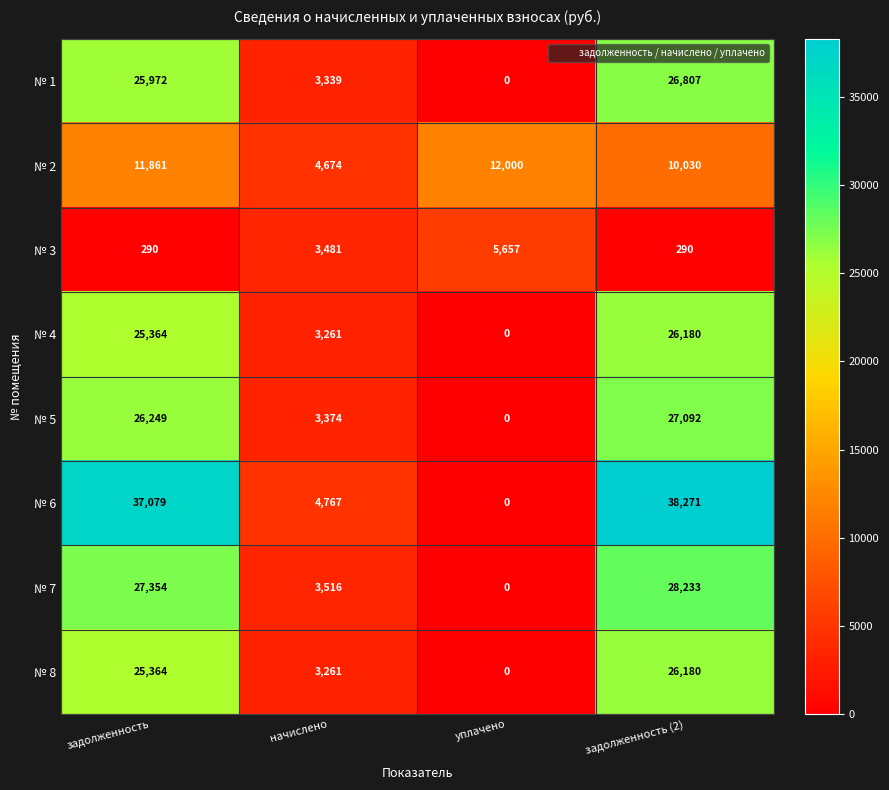

Which series has the largest total across all categories?

№ 6